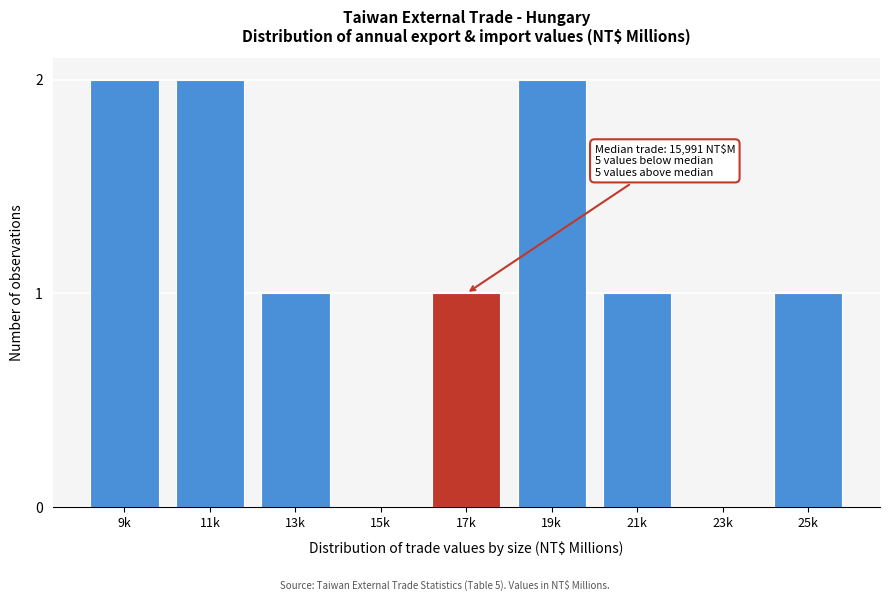

Reading left to right, list all the values displayed in this chart.

9k=2	11k=2	13k=1	15k=0	17k=1	19k=2	21k=1	23k=0	25k=1